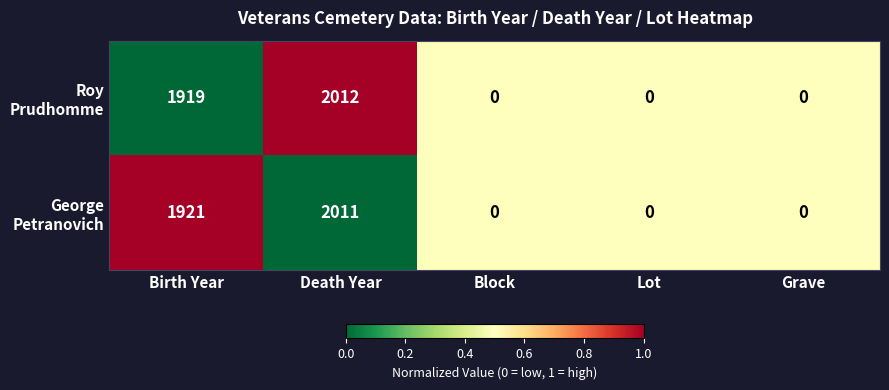

What is the total value across all series at Birth Year?

3840